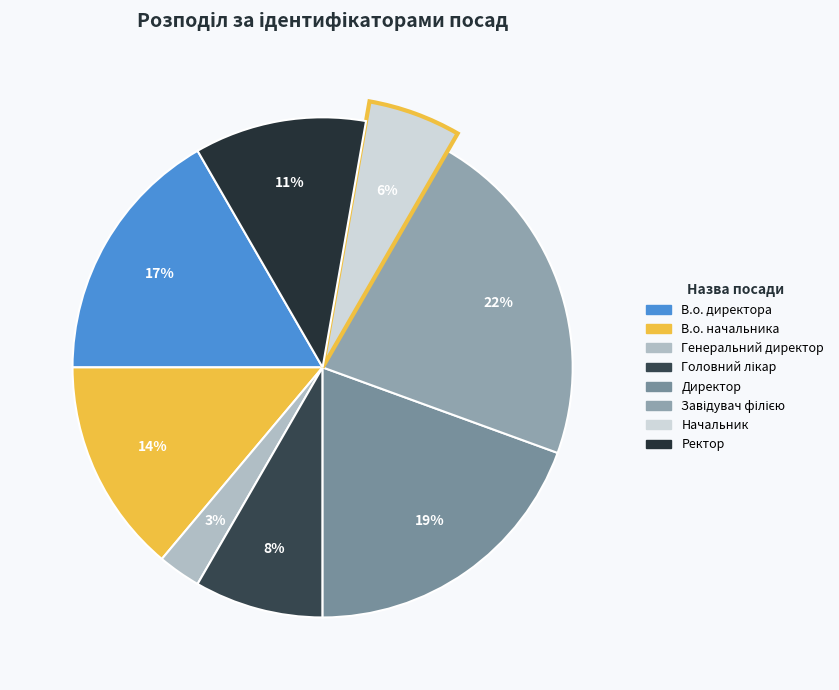

How many slices are in this pie chart?

8